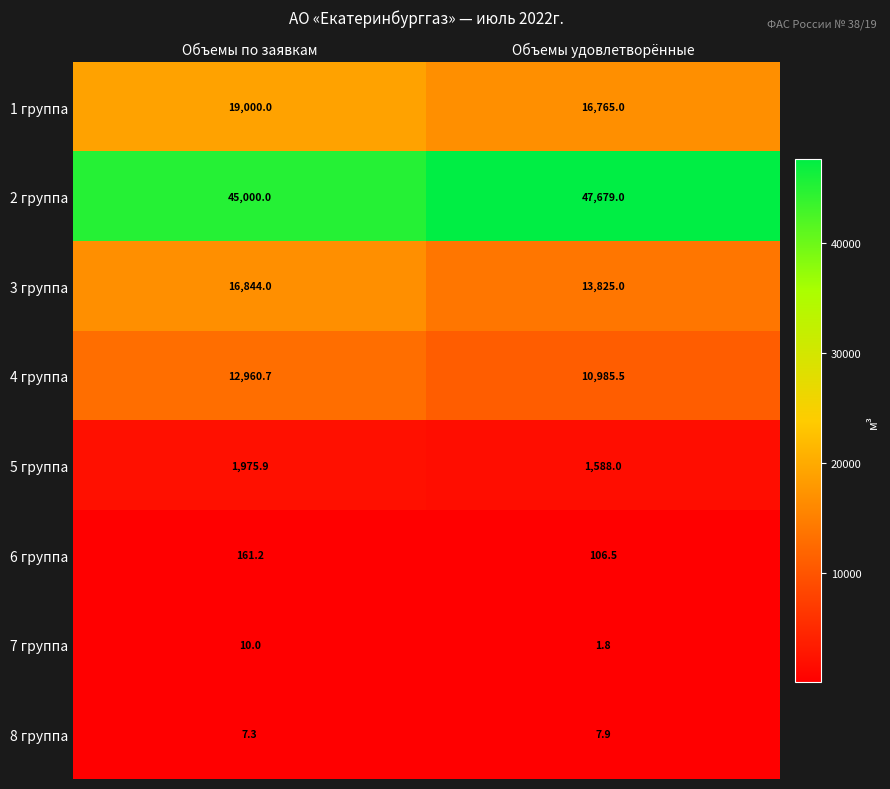

What is the maximum value shown in the chart?

47679.0